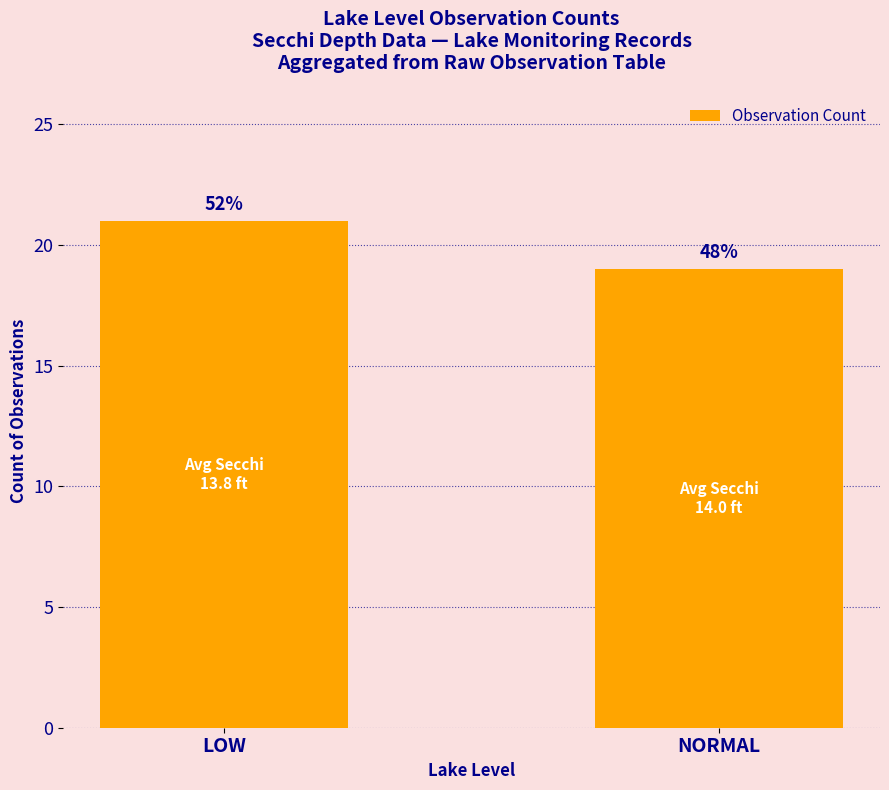

Reading left to right, transcribe all the data shown in this chart.

LOW=21	NORMAL=19